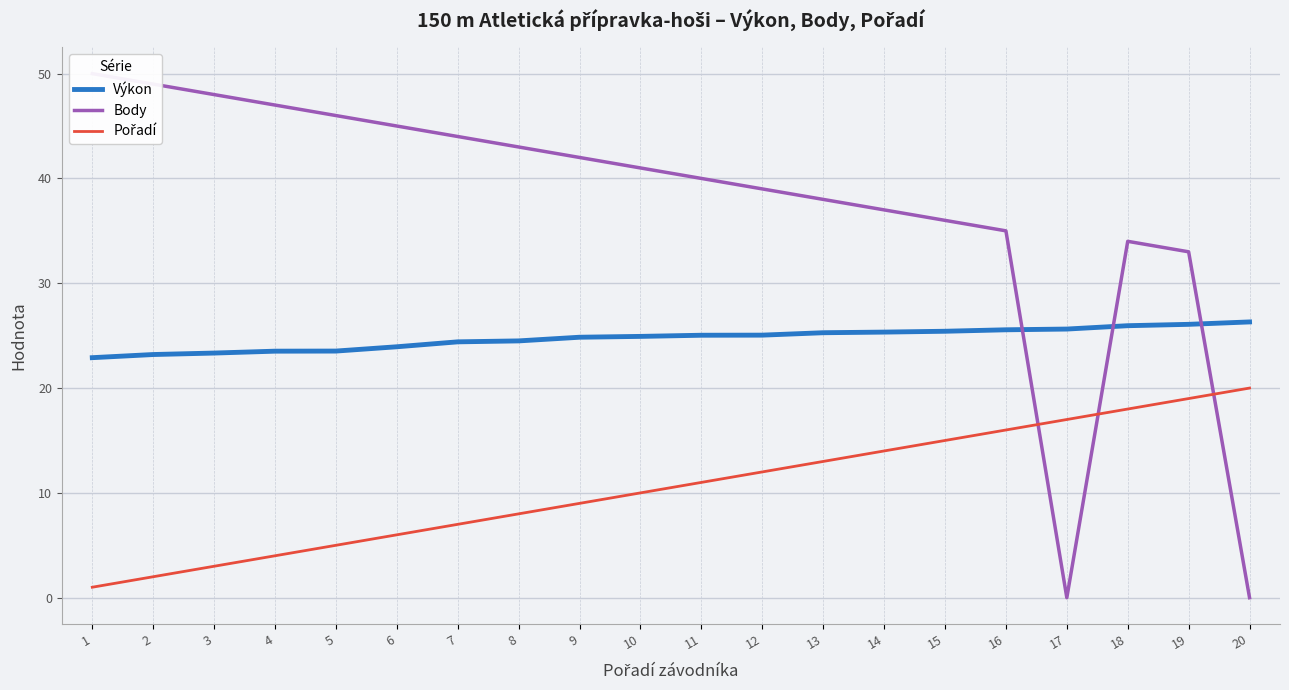

Is this an area chart (filled region under the line)?

No